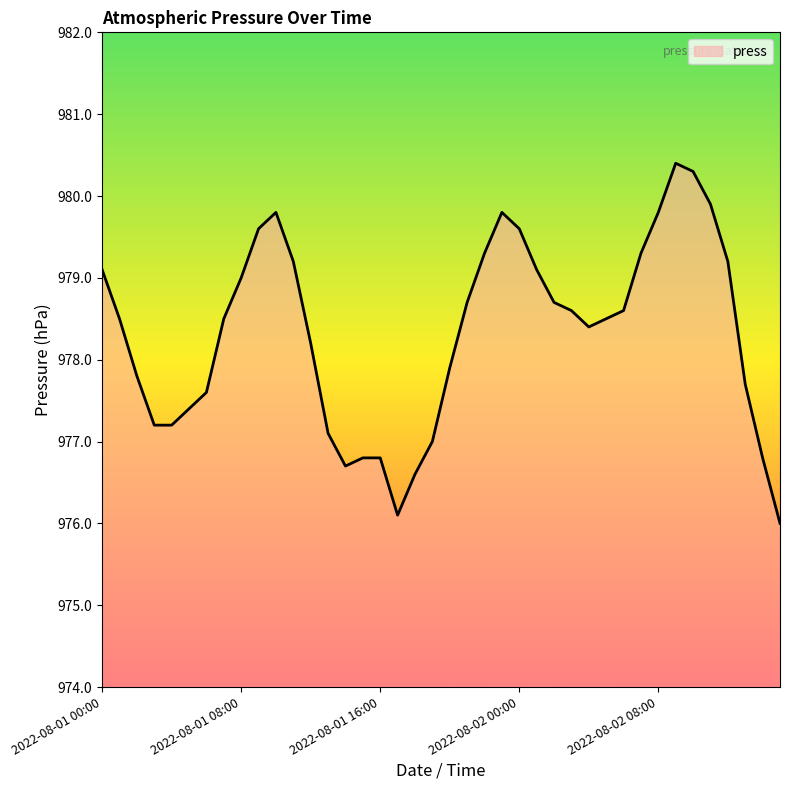

What is the difference between the maximum and minimum values?

4.4